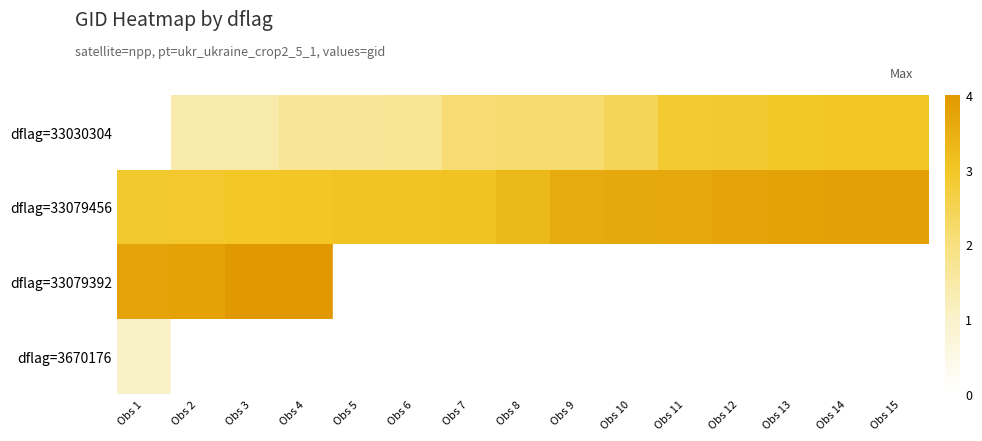

Which series has the largest total across all categories?

dflag=33079456